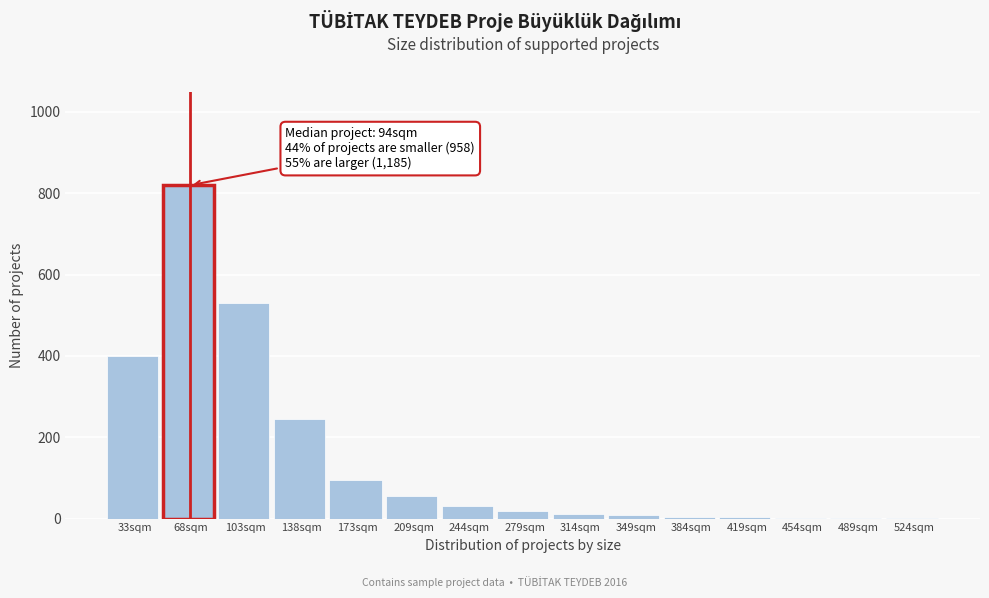

Approximately how many times larger is the value at 173sqm compared to 209sqm?

1.7